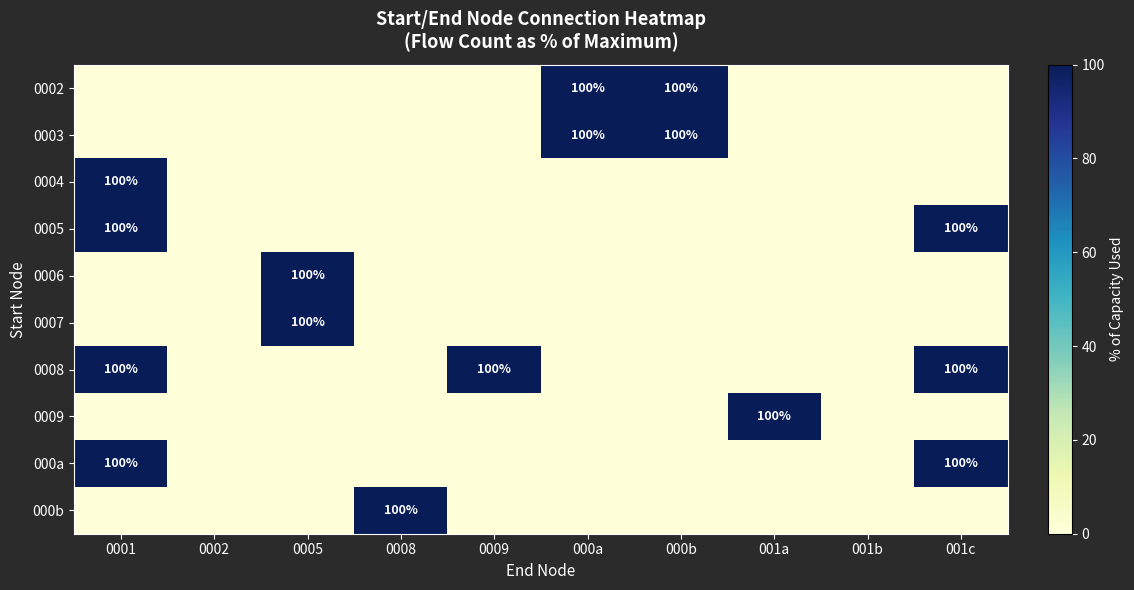

True or false: 0002 has a value of 100 at 000b.

True